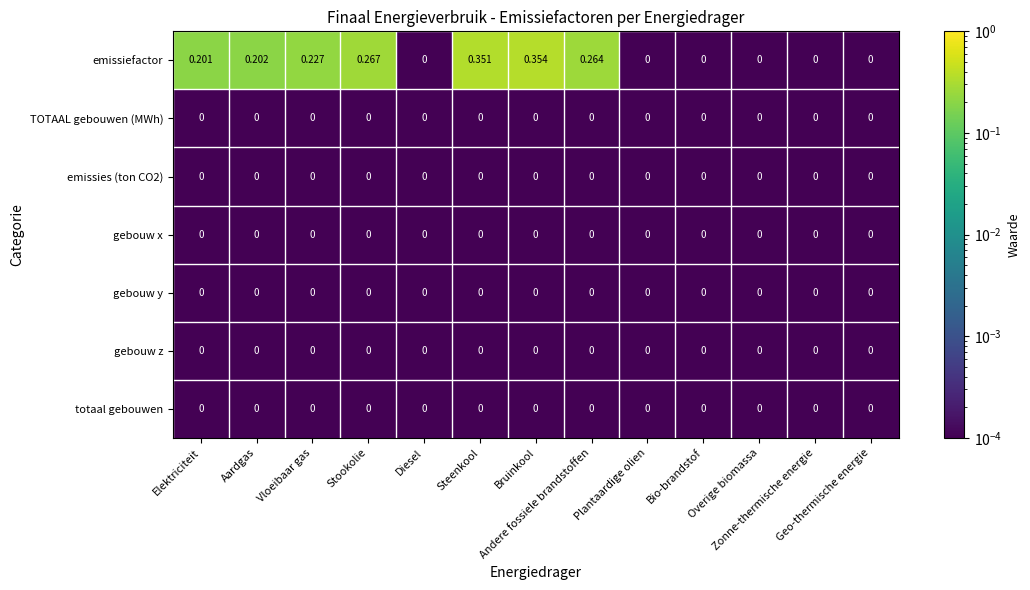

Which series has the largest total across all categories?

emissiefactor